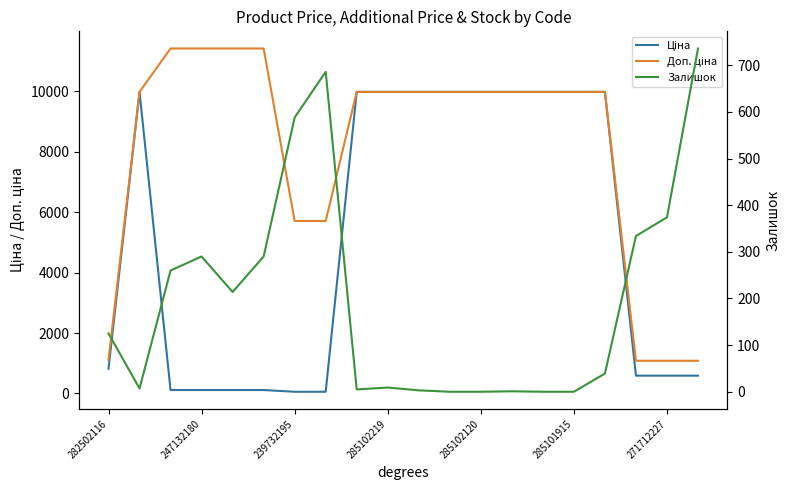

True or false: Залишок and Доп. ціна intersect in this chart.

False